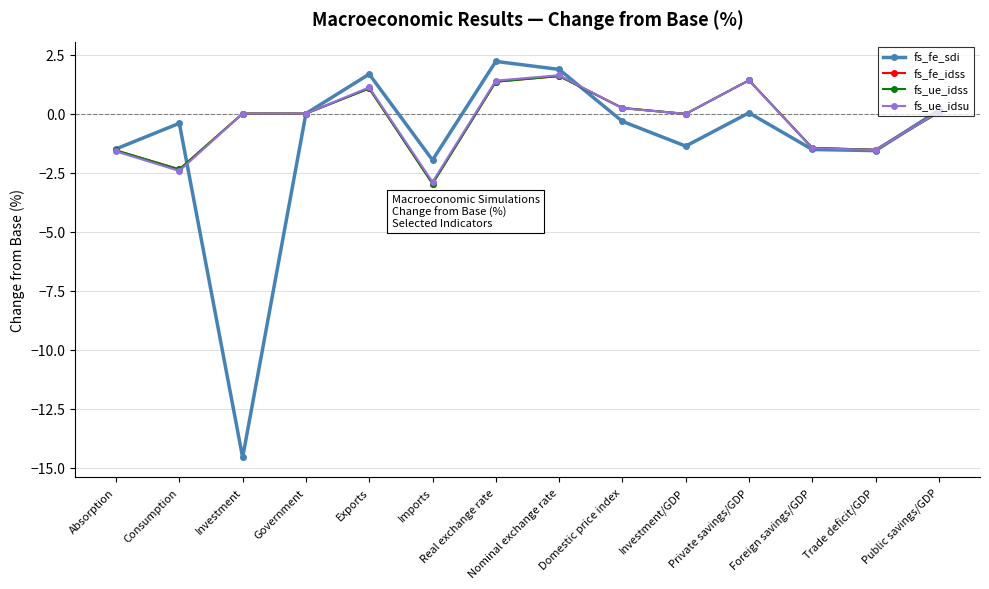

Between which two adjacent categories do fs_fe_idss and fs_ue_idsu first intersect?

Nominal exchange rate and Domestic price index